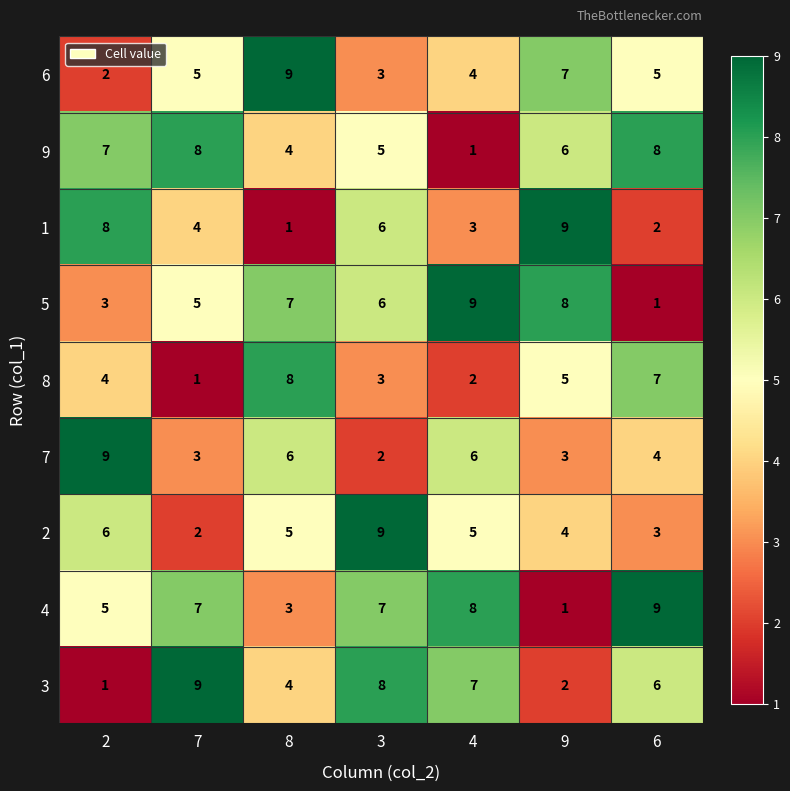

At how many categories does at least one series exceed 8?

7